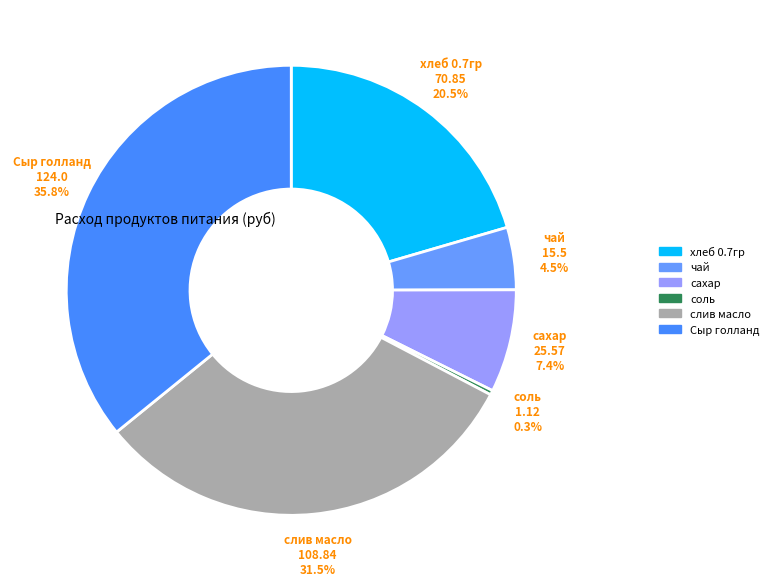

The слив масло slice represents 22% of the pie. True or false?

False